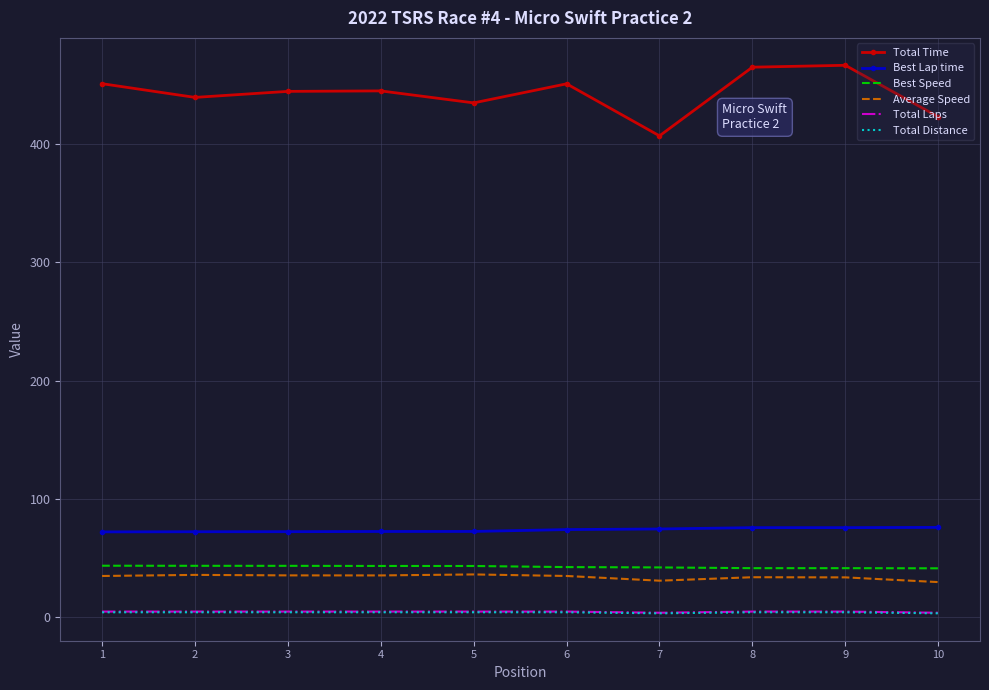

Which series has the widest spread of values?

Total Time